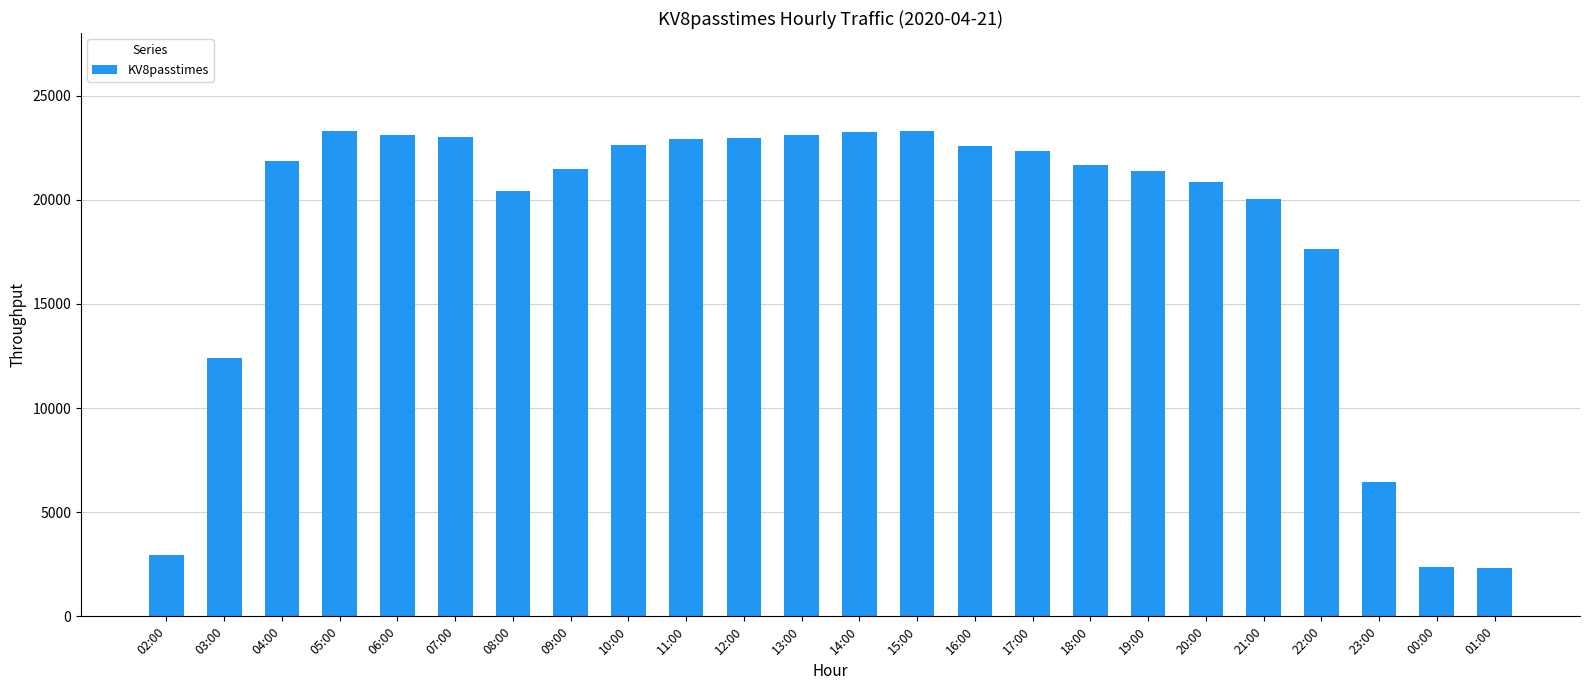

What is the label of the 12th bar from the right?

14:00